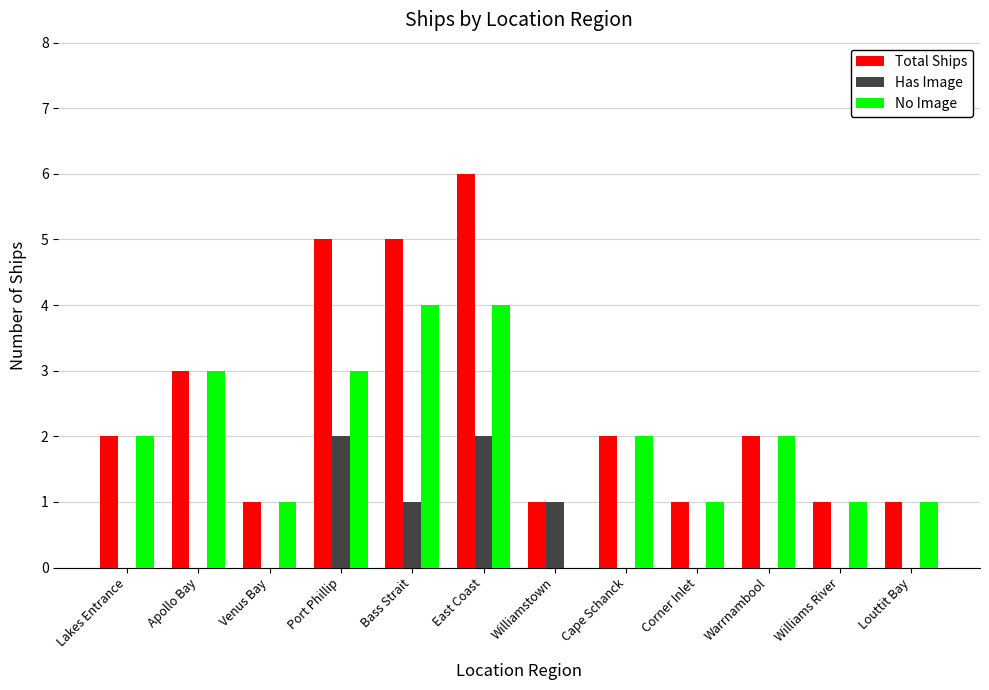

What is the sum of all Has Image values?

6